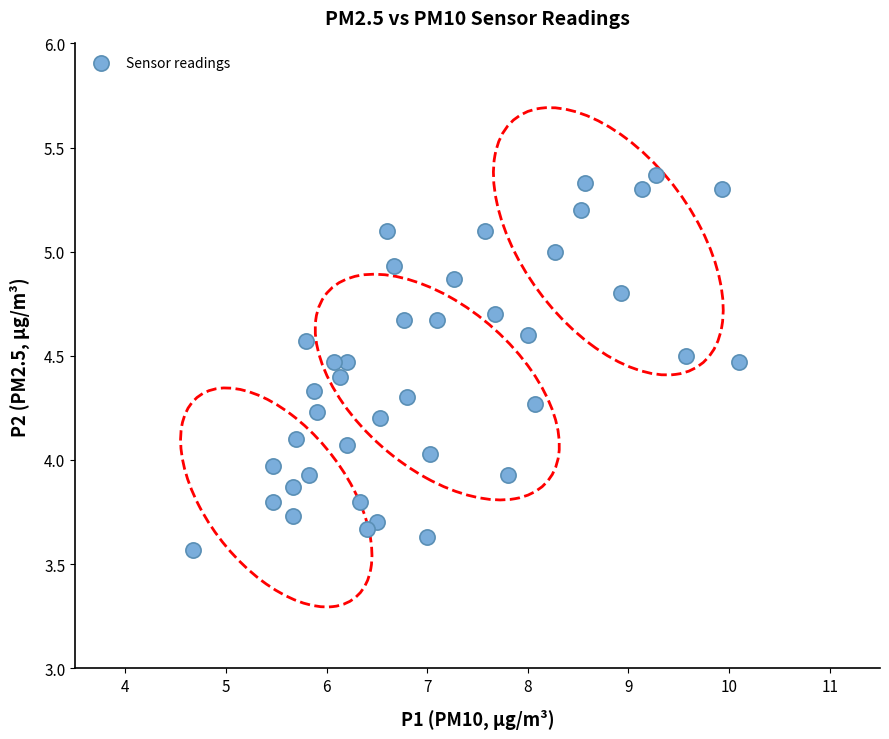

What is the range of Y values (max minus min)?

1.8